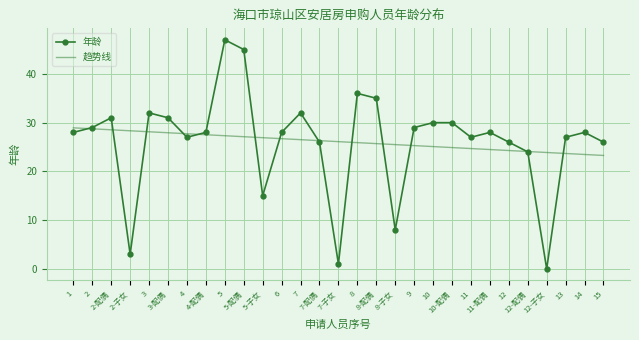

In 年龄, how many points are lower than both neighbors (excluding endpoints)?

7